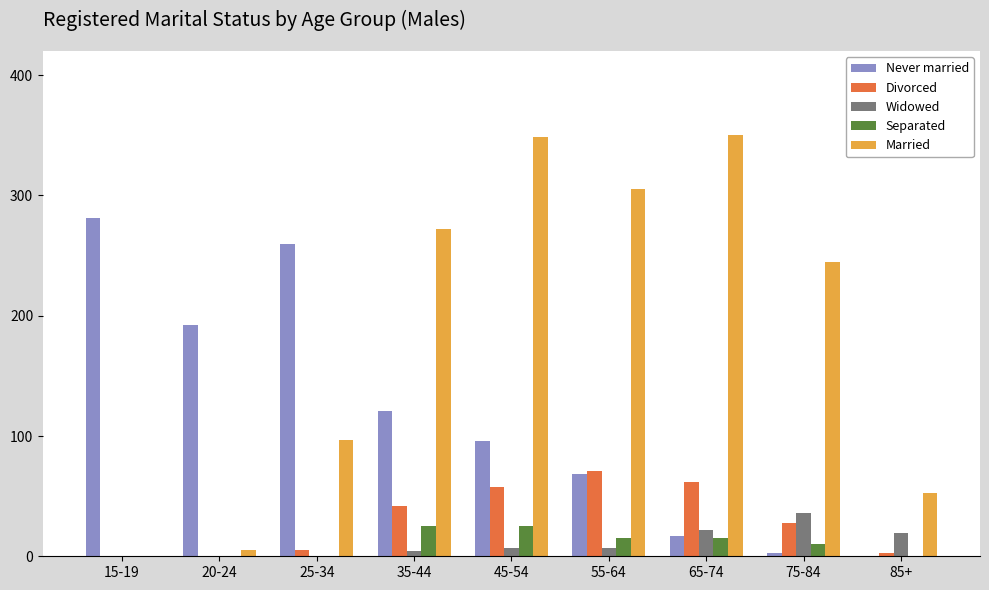

Which series has the largest total across all categories?

Married